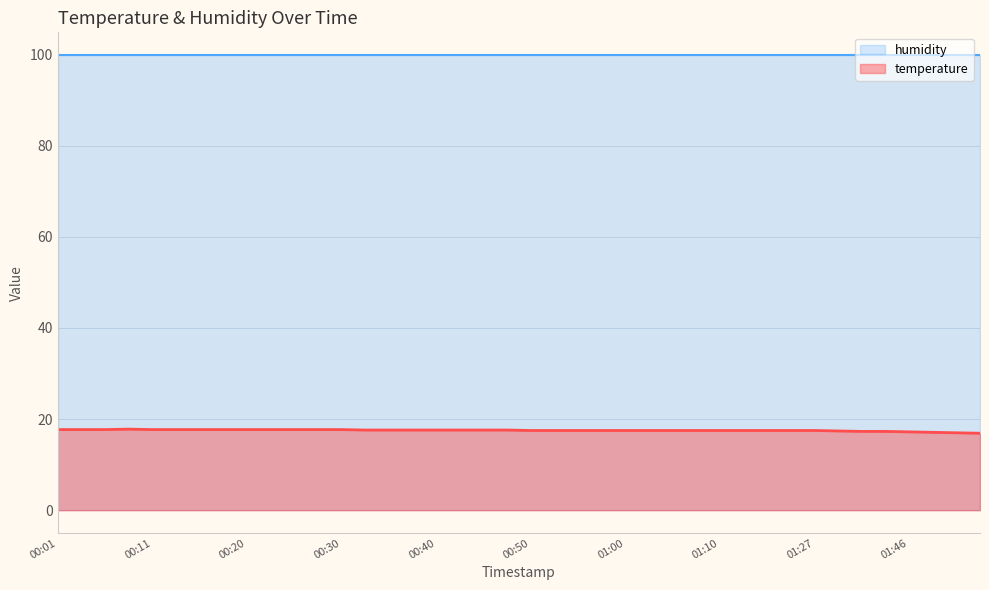

How many points are higher than both their immediate neighbors (excluding endpoints)?

1